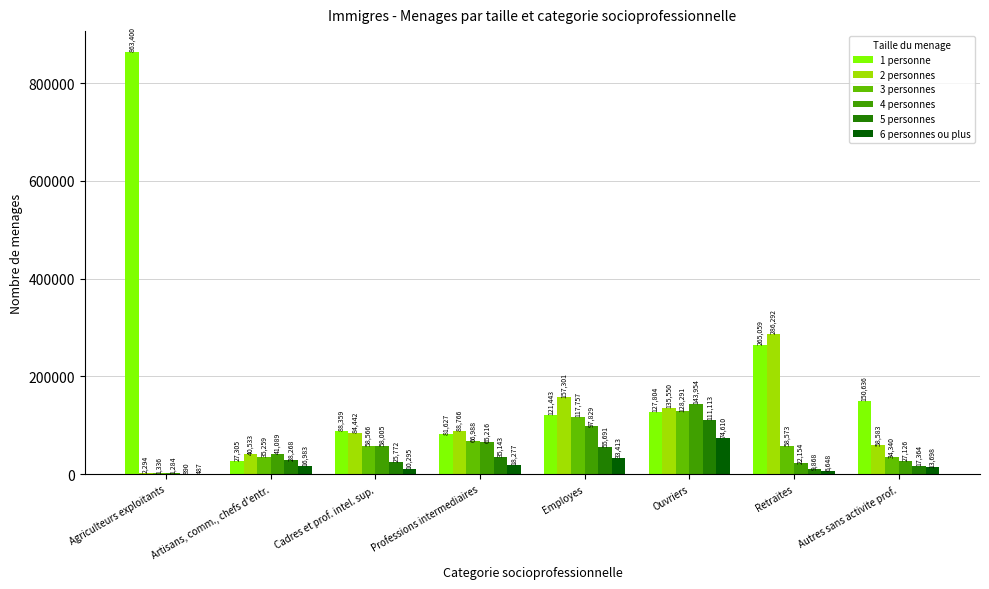

How many data points in 4 personnes are above 58005?

4